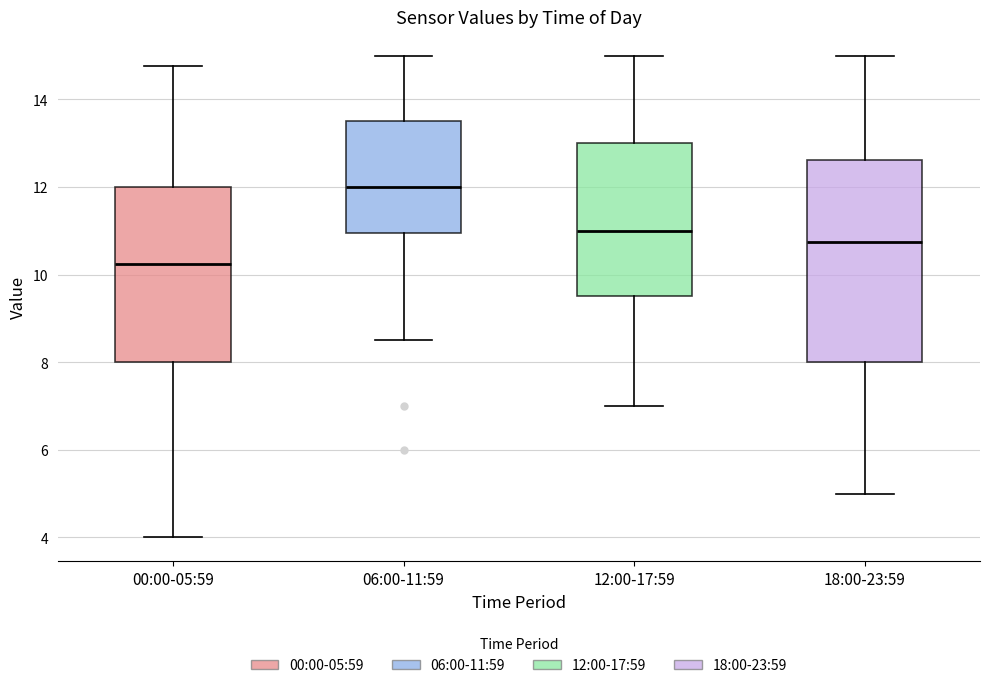

Where does the upper whisker of the box for 00:00-05:59 end on the y-axis? The values are not printed on the chart, so give them approximately, as read against the axis.

14.8